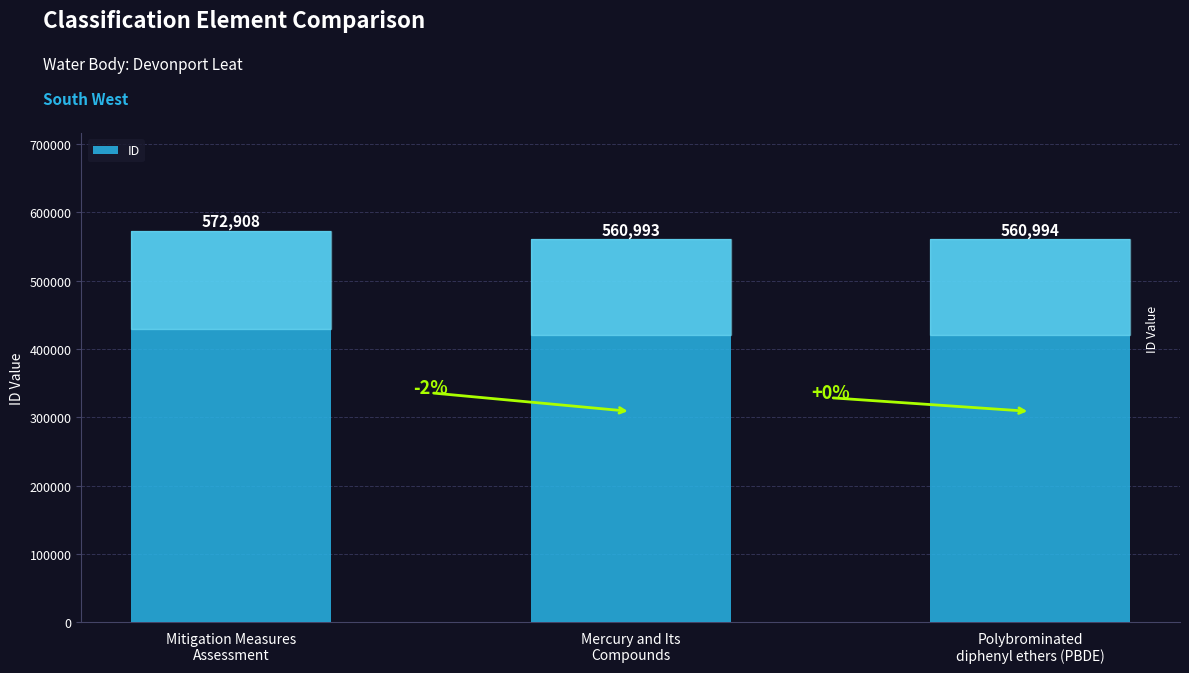

Count the number of data series in this chart.

1